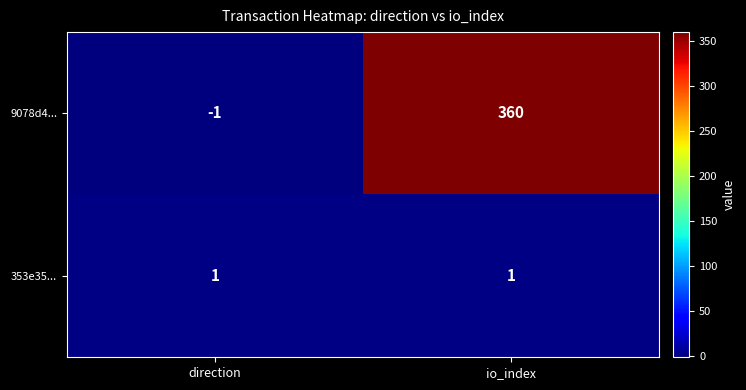

What is the difference between the highest and lowest values at direction?

2